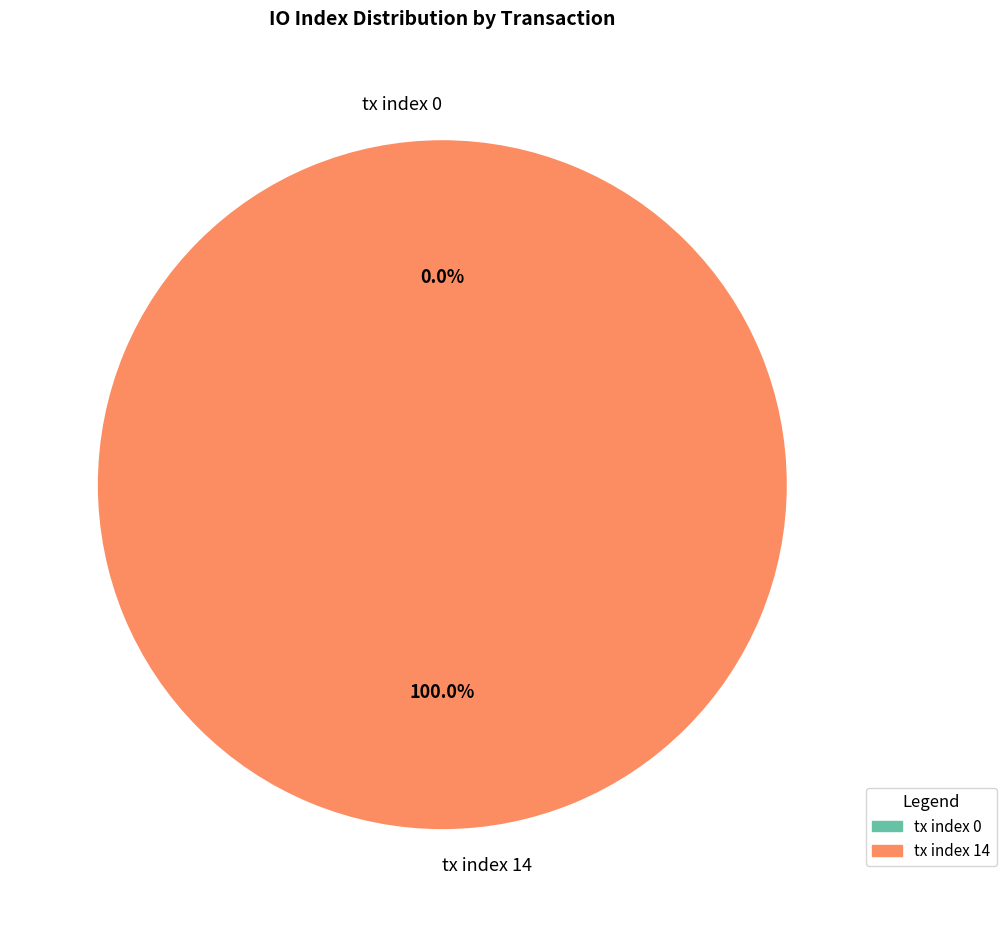

What percentage is NOT represented by tx index 0?

100.0%